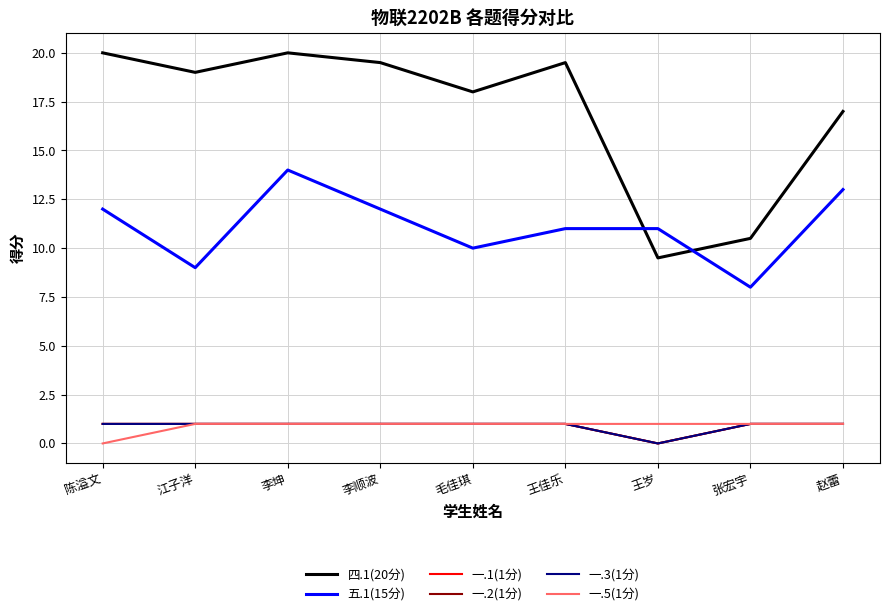

True or false: 四.1(20分) and 一.3(1分) cross at least once.

False